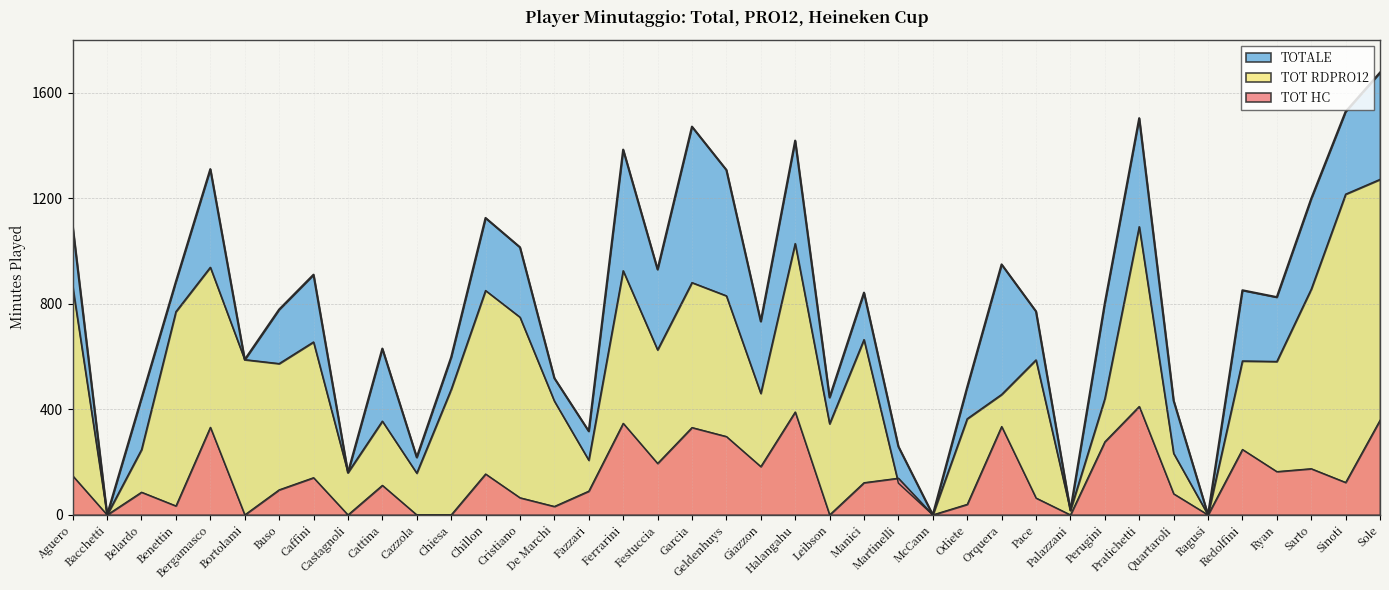

What is the maximum value for TOT RDPRO12?

1271